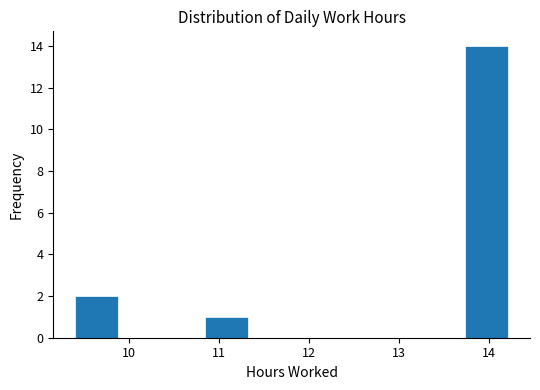

What is the height of the bar covering 9.4 to 9.9 on the x-axis? Neither the bar edges nor the heights are printed on the chart, so give them approximately, as read against the axes.

2